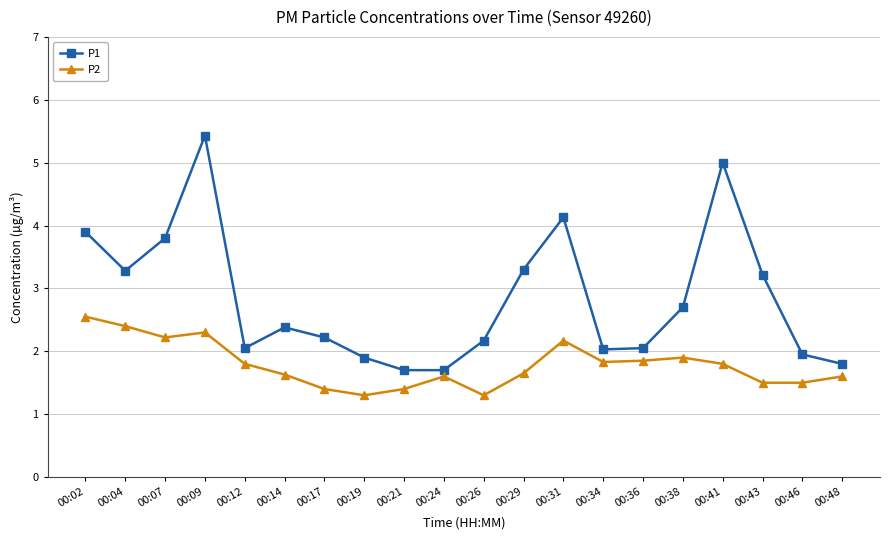

What is the minimum value shown in the chart?

1.3